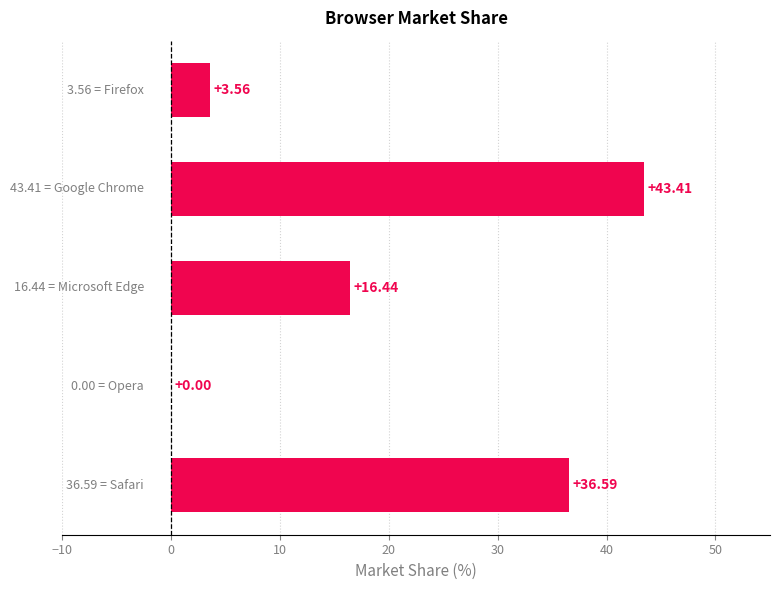

What is the sum of all values?

100.0